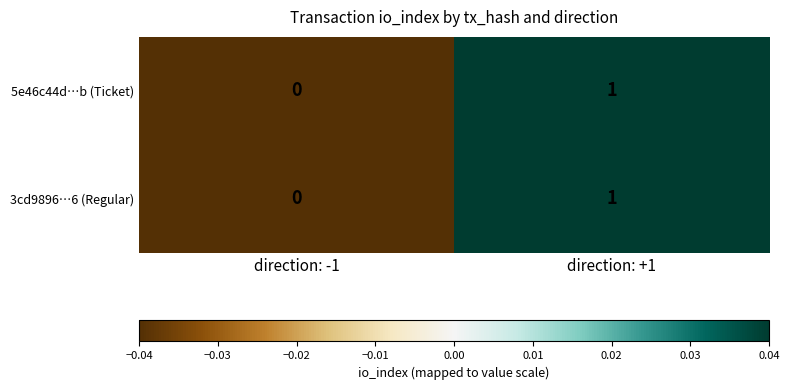

Reading left to right, what are all the values shown in this chart?

5e46c44d…b (Ticket): 0	1
3cd9896…6 (Regular): 0	1